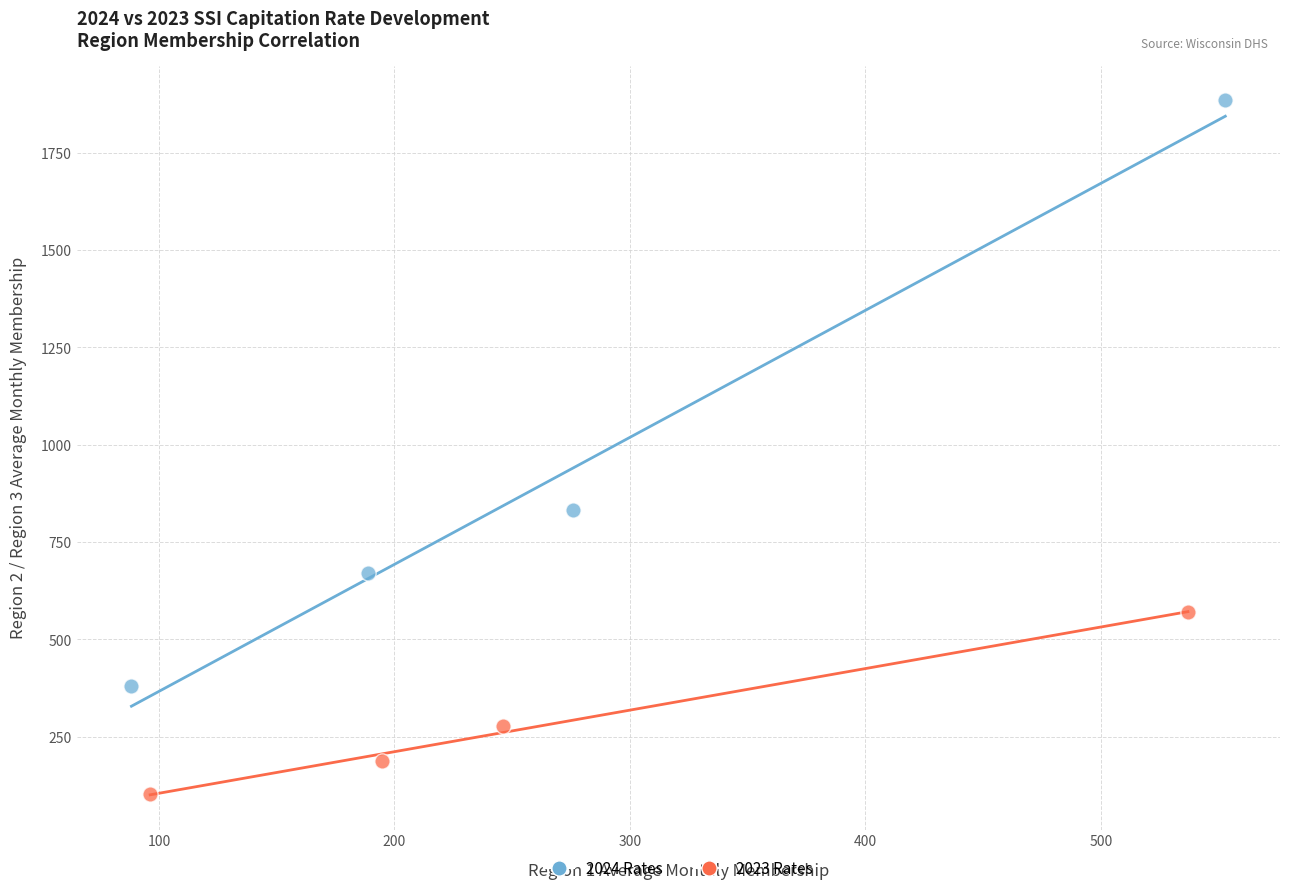

Which series reaches the maximum Y coordinate?

2024 Rates